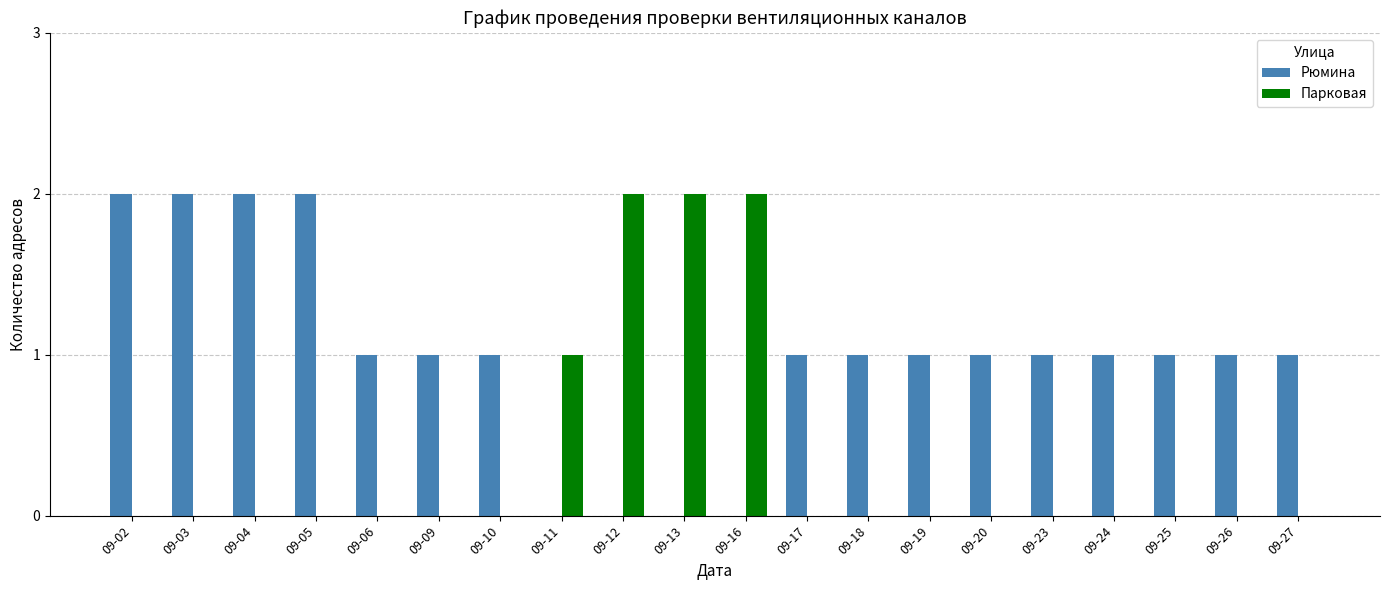

True or false: Парковая has a value of 0 at 09-17.

True